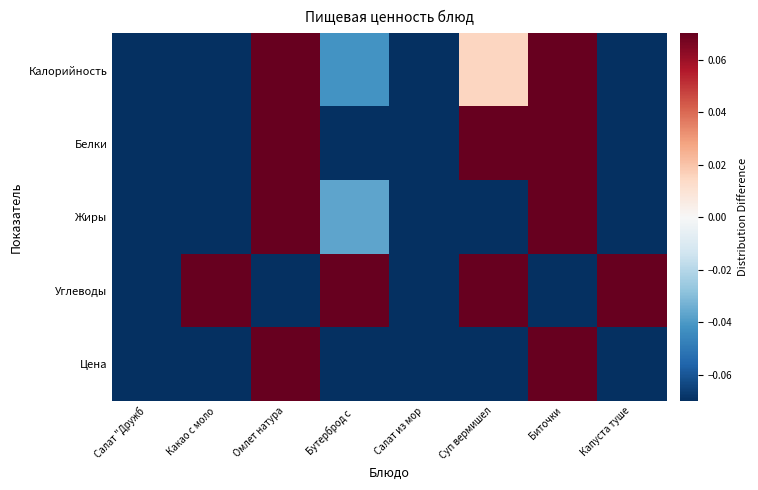

At how many categories does at least one series exceed 0?

6